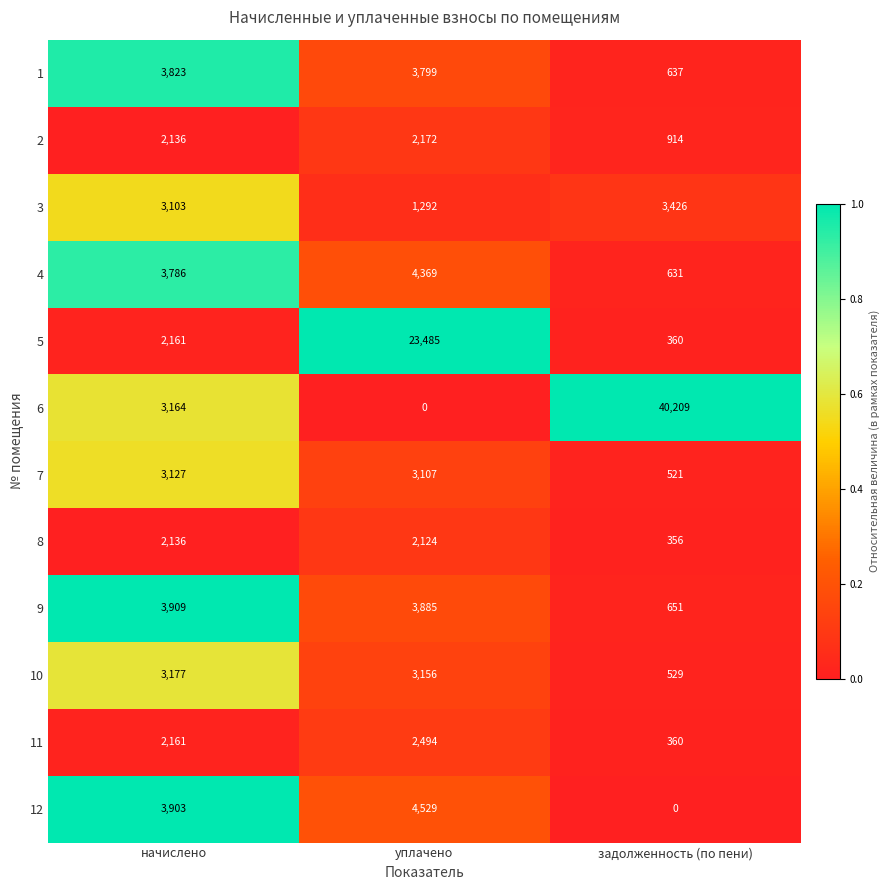

Which series changed the most between начислено and задолженность (по пени)?

6